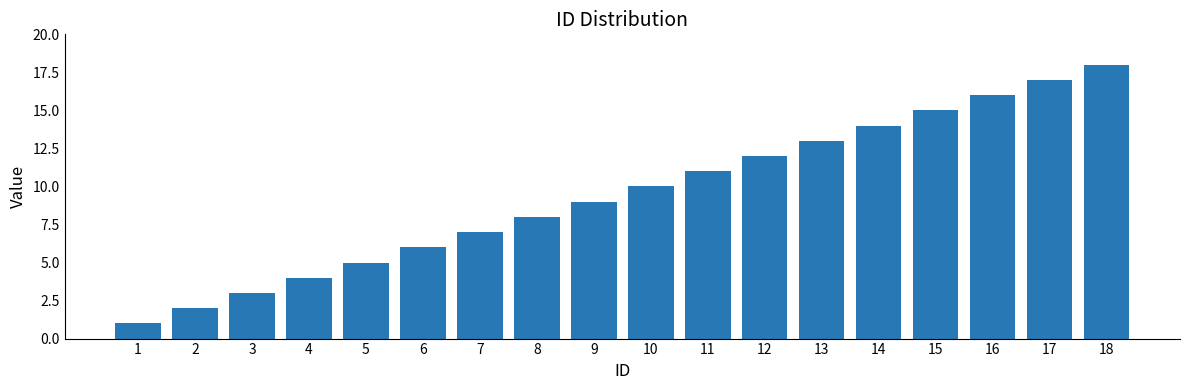

How many data points does each series have?

18